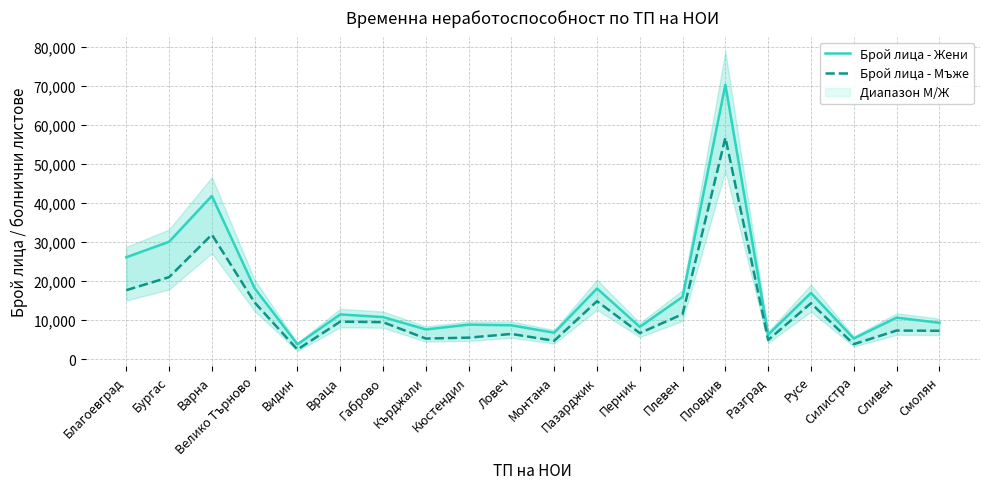

What is the minimum value for Брой лица - Мъже?

2430